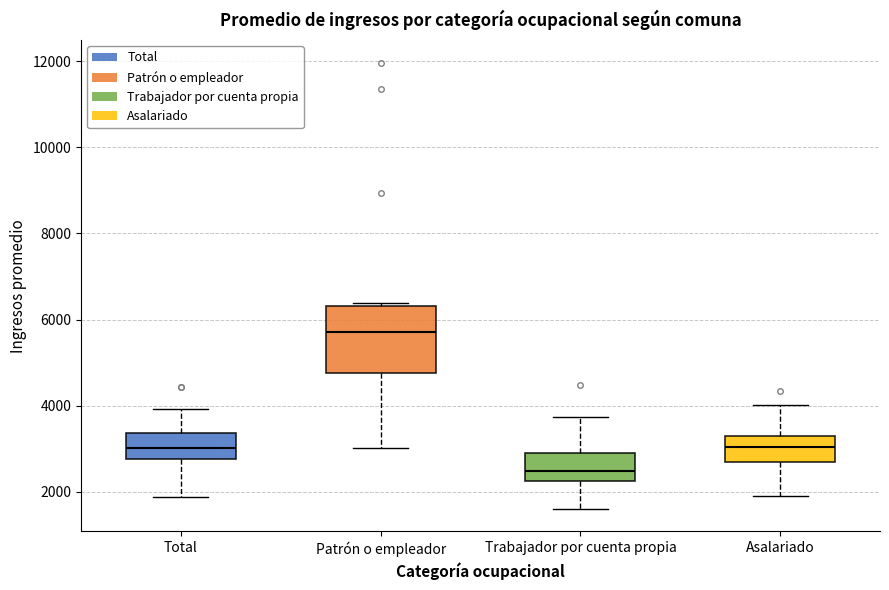

Which box is the tallest, from its lower edge to its upper edge?

Patrón o empleador